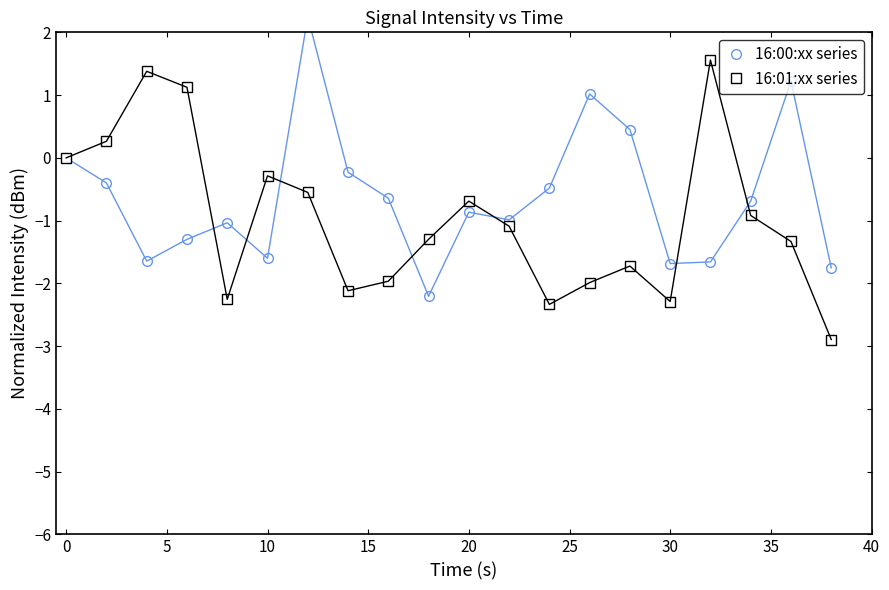

True or false: 16:00:xx series and 16:01:xx series cross at least once.

True